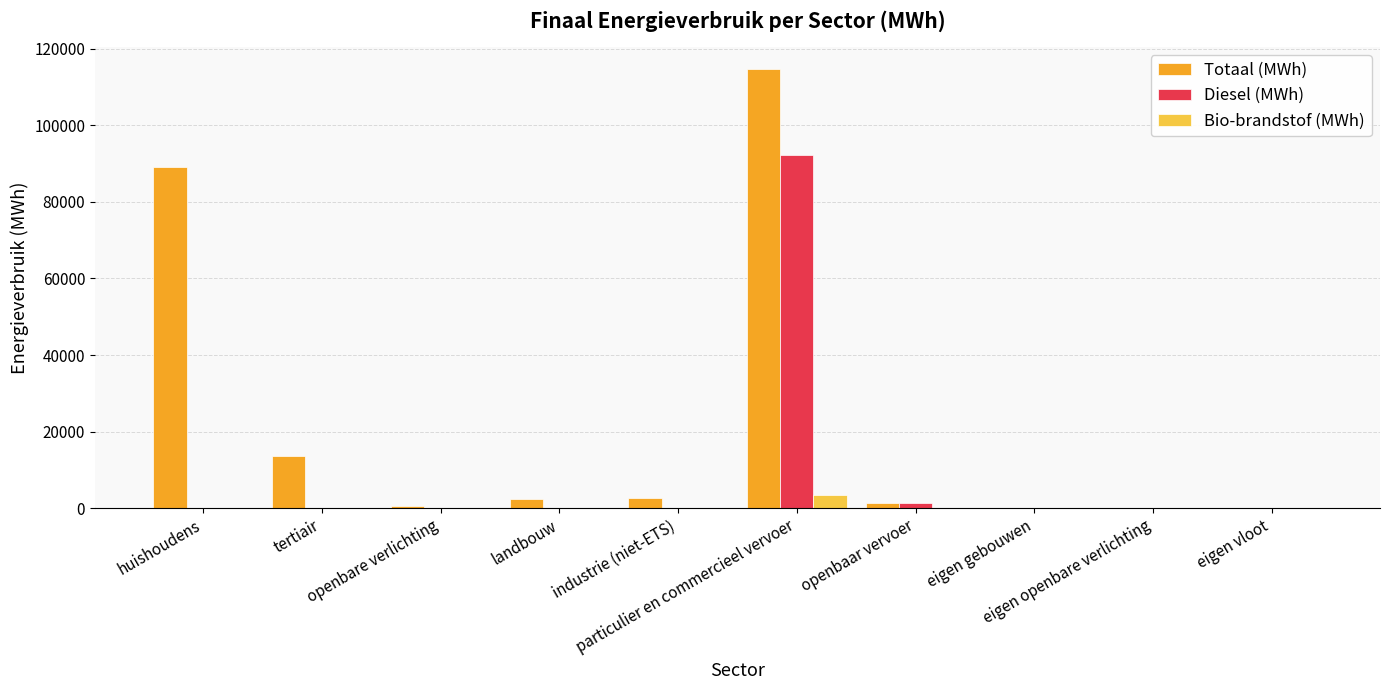

What is the maximum value for Diesel (MWh)?

92394.8